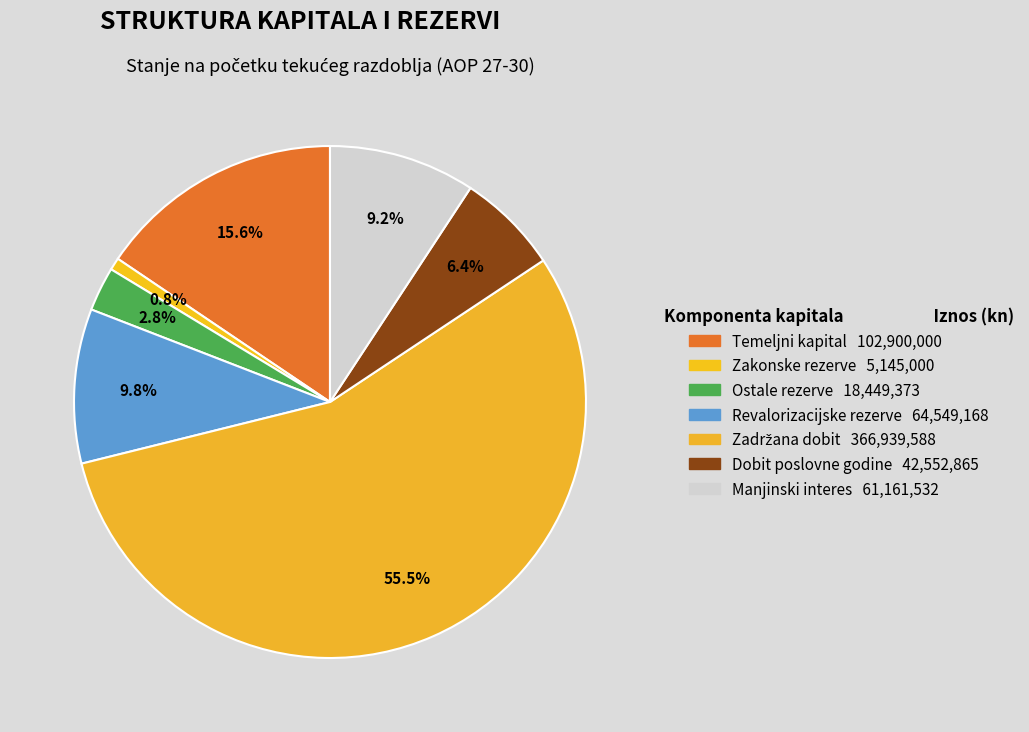

Is it true that Ostale rezerve is 3% of the pie?

True